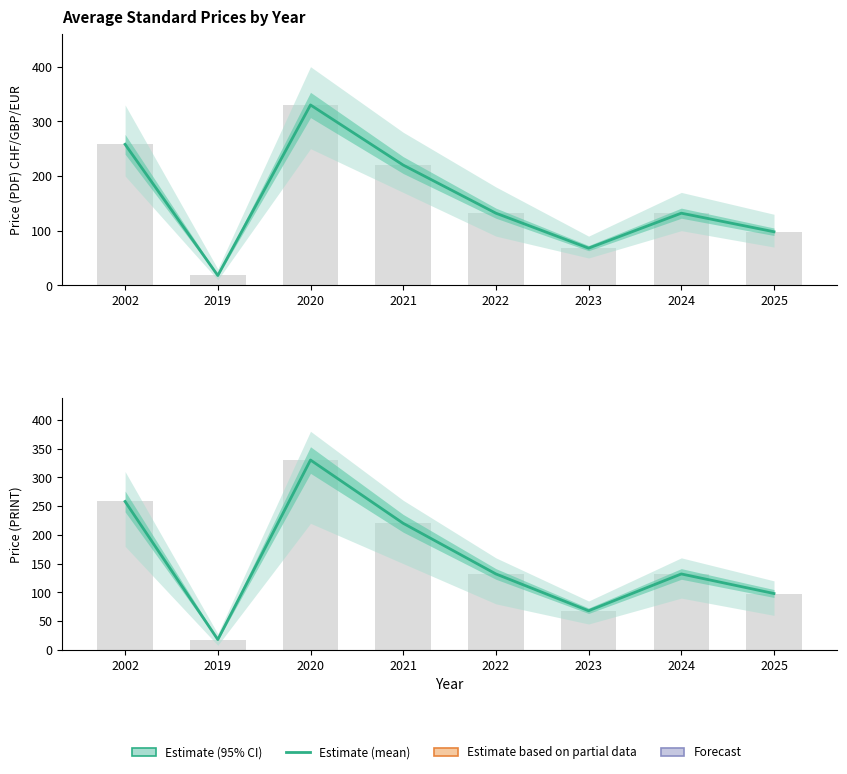

Rank the categories by value from highest to lowest.

2020, 2002, 2021, 2022, 2024, 2025, 2023, 2019